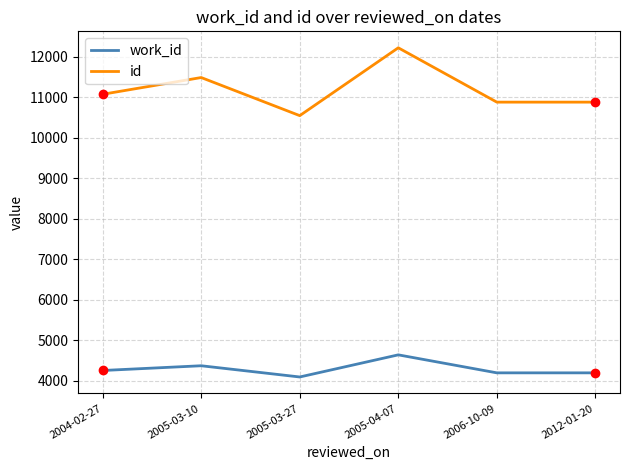

What are all the series names shown in the legend?

work_id, id